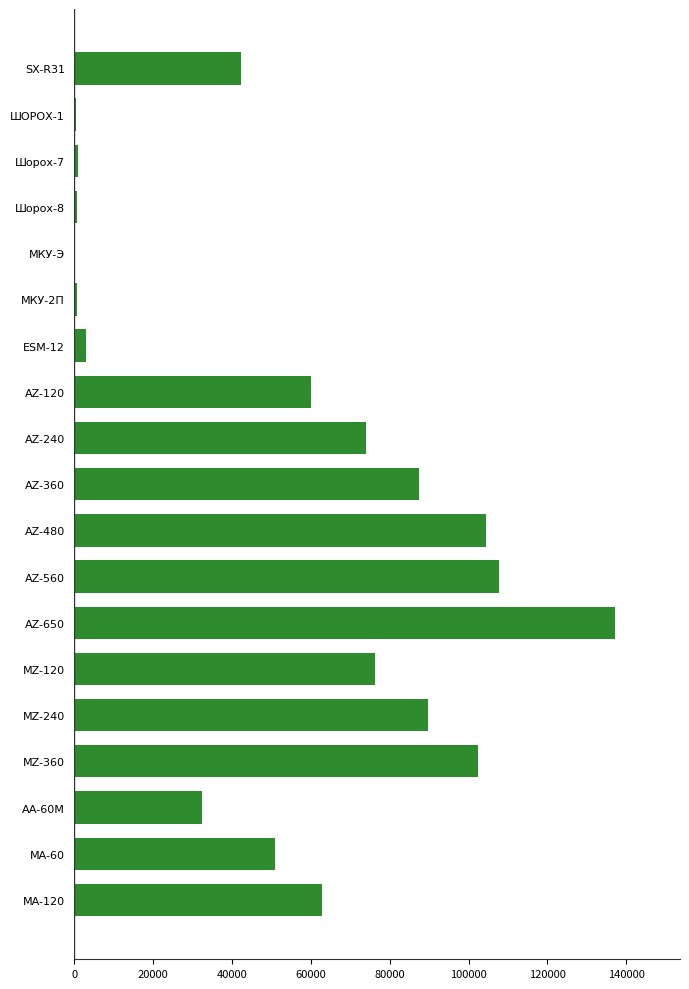

Which category has the highest value across all series?

AZ-650